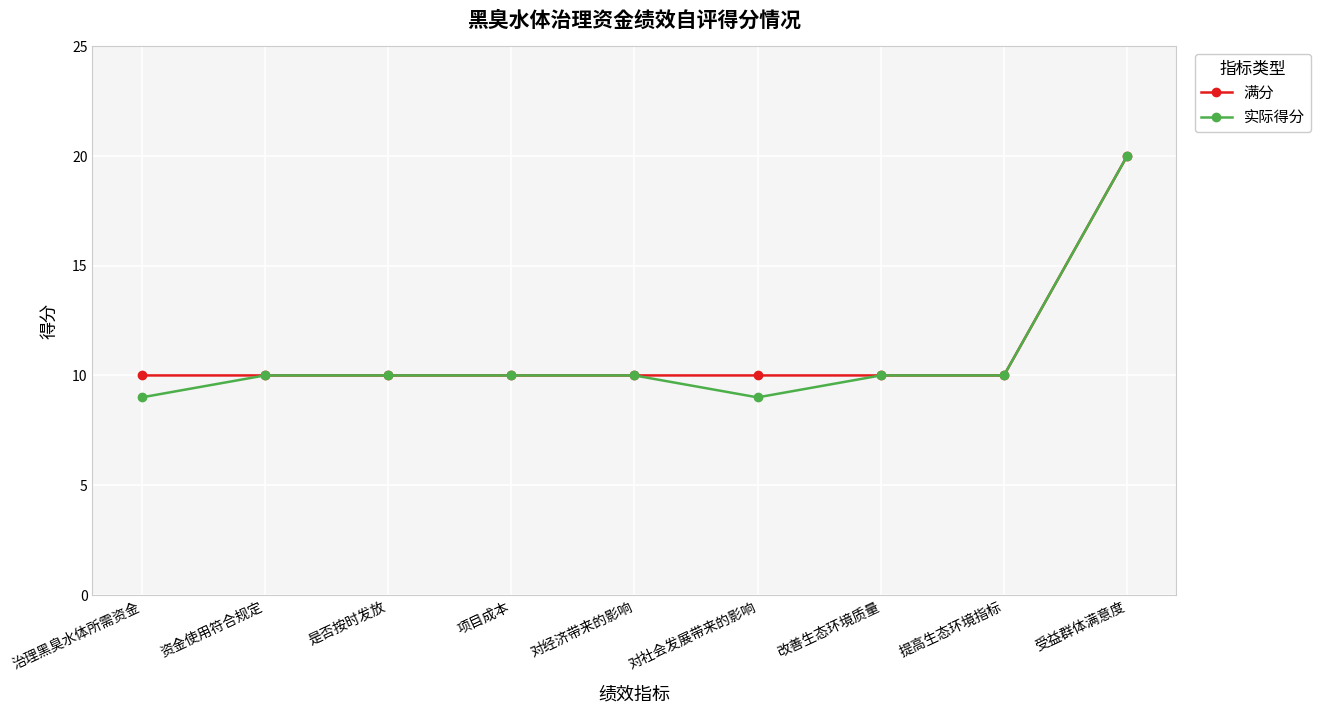

What is the difference between the maximum and minimum values in the 满分 series?

10